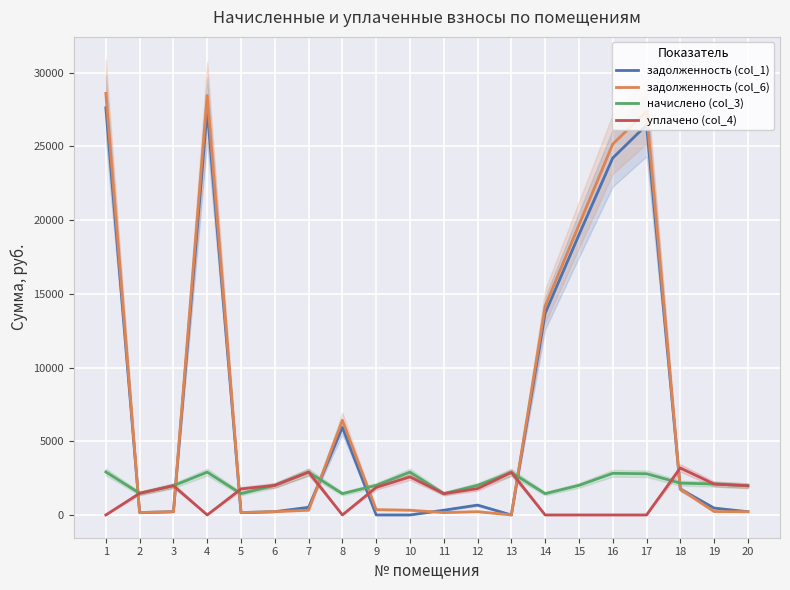

Reading right to left, extract all data points from this chart.

задолженность (col_1): 219.9	466.4	1751.8	26450.5	24213.6	19002.8	13676.6	0.0	669.4	321.3	0.0	0.0	5939.9	518.3	223.1	159.8	27489.0	220.5	163.2	27624.1
задолженность (col_6): 219.9	233.2	1751.9	27382.3	25154.8	19672.2	14158.4	0.0	223.1	160.6	322.8	361.6	6421.7	322.8	223.1	162.2	28457.3	220.5	163.2	28597.2
начислено (col_3): 1979.5	2098.8	2160.8	2795.2	2823.8	2008.2	1445.3	2885.8	2008.2	1445.3	2904.9	2008.2	1445.3	2904.9	2008.2	1445.3	2904.9	1984.3	1469.2	2919.2
уплачено (col_4): 1979.5	2098.8	3186.4	0.0	0.0	0.0	0.0	2885.8	1785.0	1445.3	2582.2	1870.0	0.0	2904.9	2008.2	1764.9	0.0	1983.7	1469.2	0.0